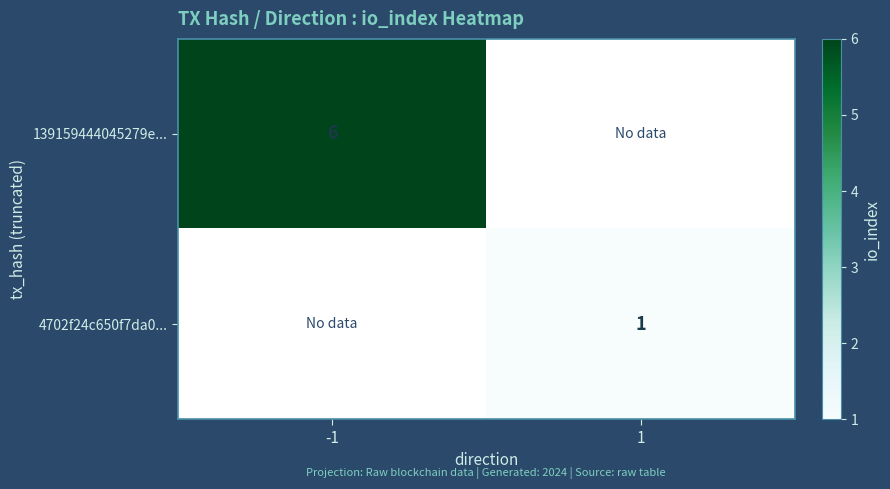

How many data points does each series have?

2